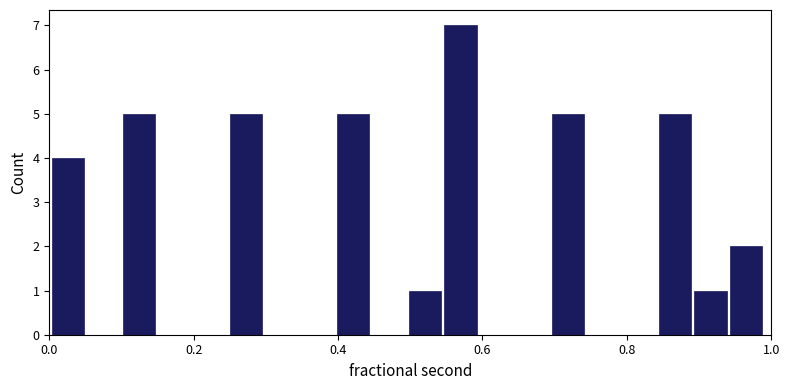

Read against the x-axis, roughly where is the centre of the tallest bar?

0.56